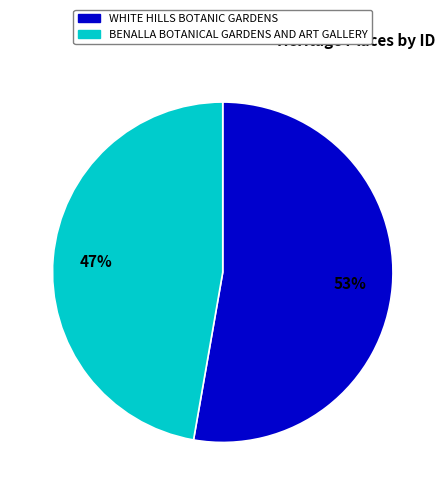

Rank the categories by value from lowest to highest.

BENALLA BOTANICAL GARDENS AND ART GALLERY, WHITE HILLS BOTANIC GARDENS